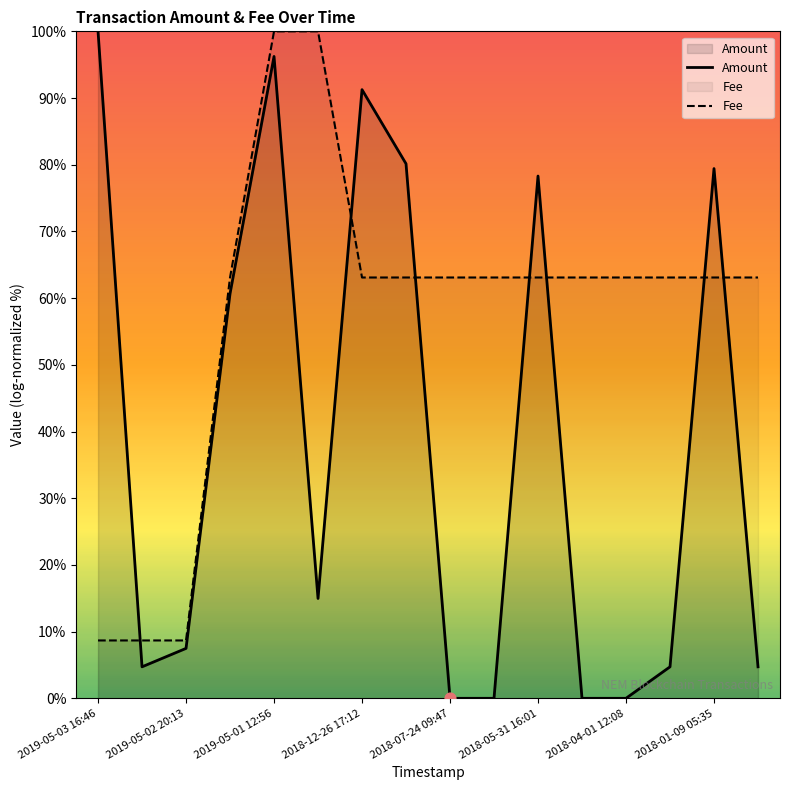

Which series has the widest spread of Y values?

Amount